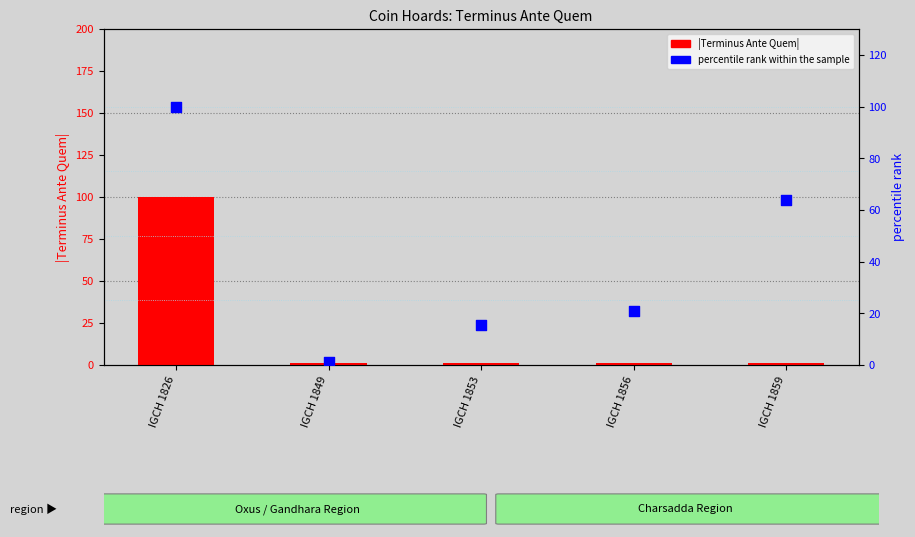

What are all the series names shown in the legend?

Terminus Ante Quem (abs), percentile rank within the sample